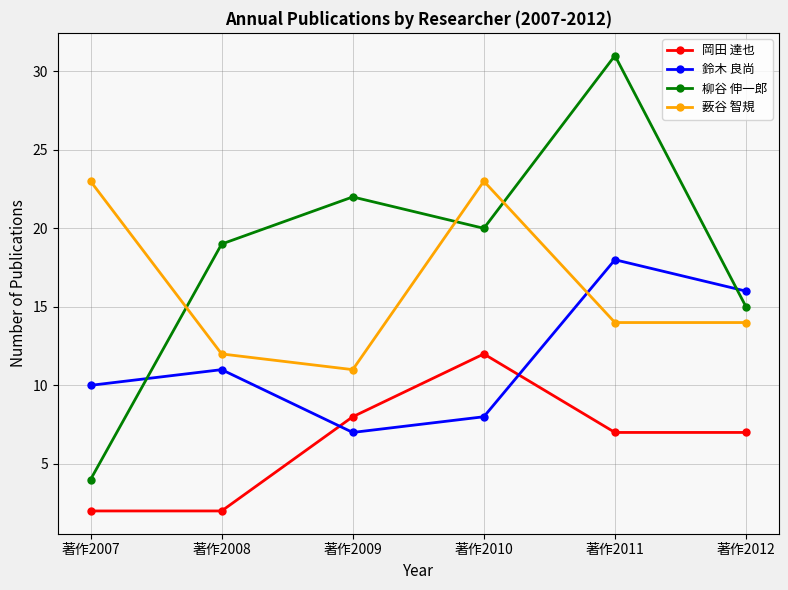

True or false: 岡田 達也 and 柳谷 伸一郎 cross at least once.

False